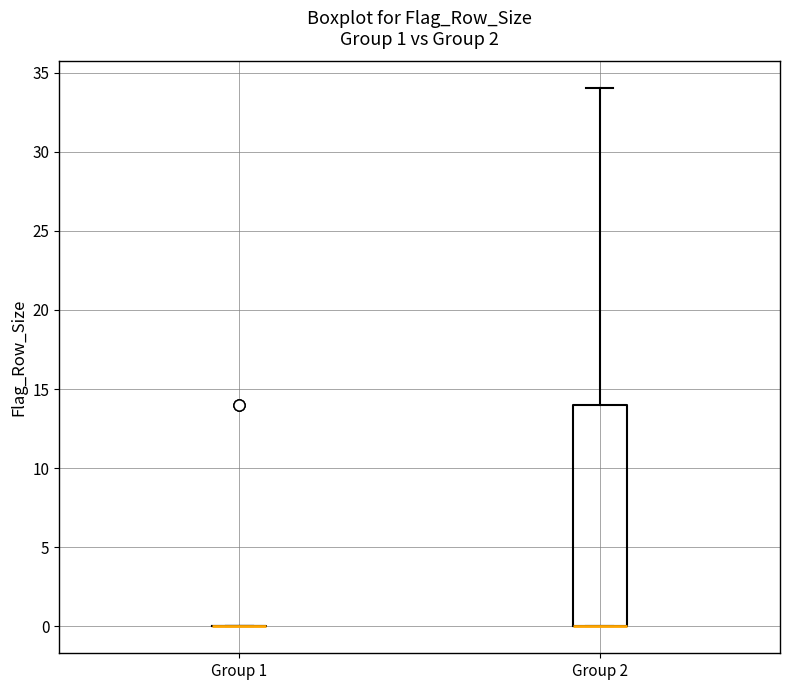

Which box is the tallest, from its lower edge to its upper edge?

Group 2